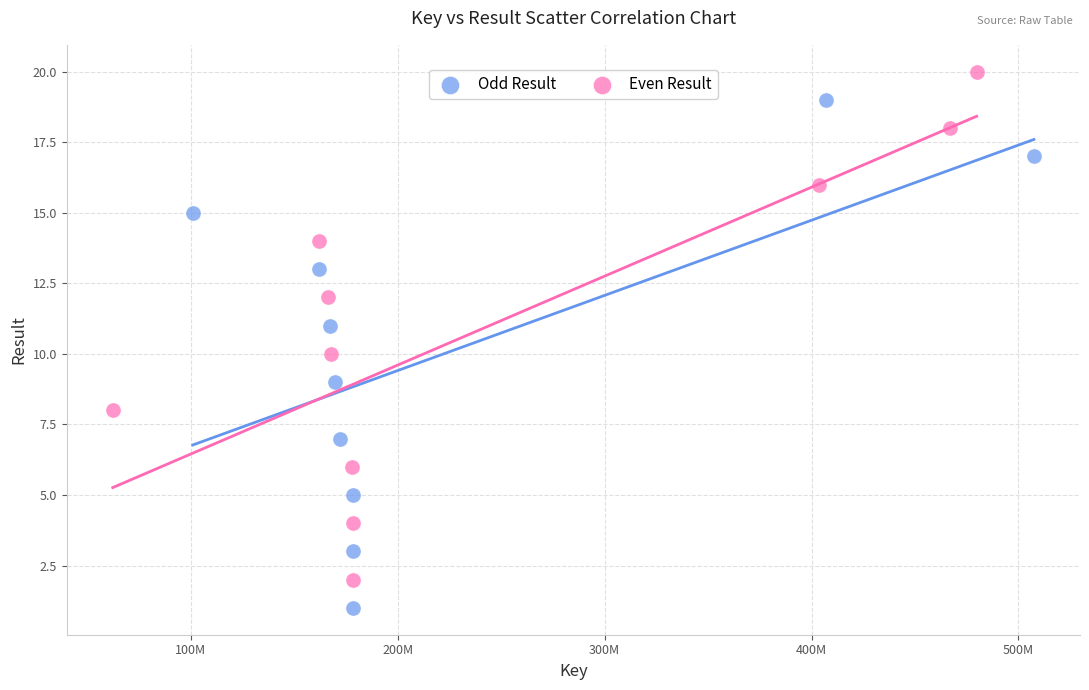

Which series contains the lowest Y value?

Odd Result